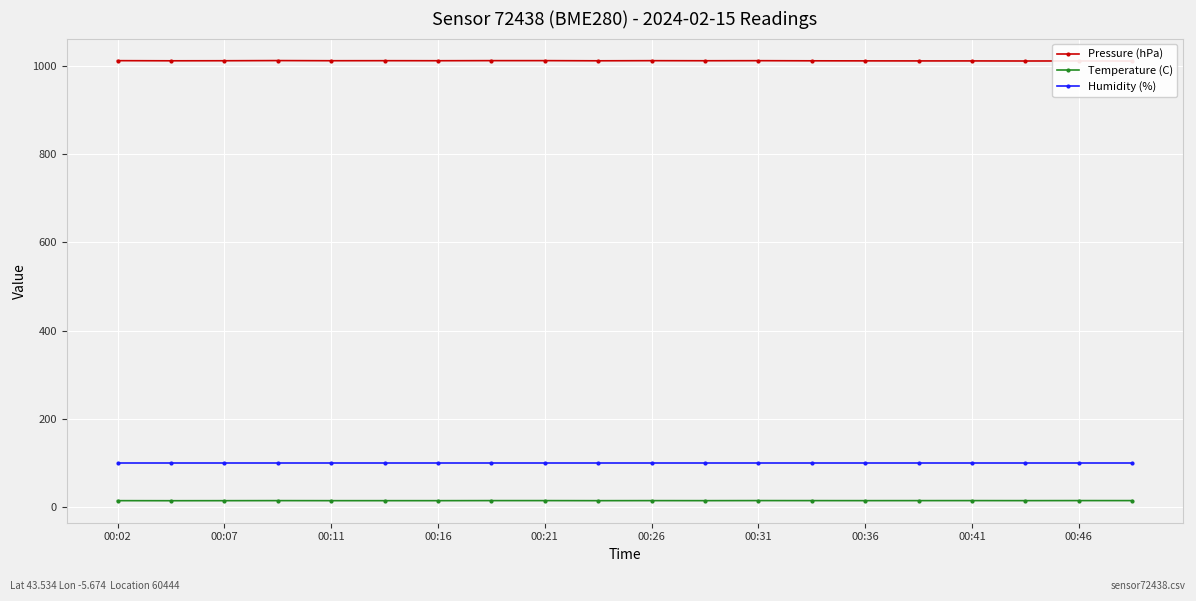

The value of Humidity (%) at 00:36 is 100.0. True or false?

True